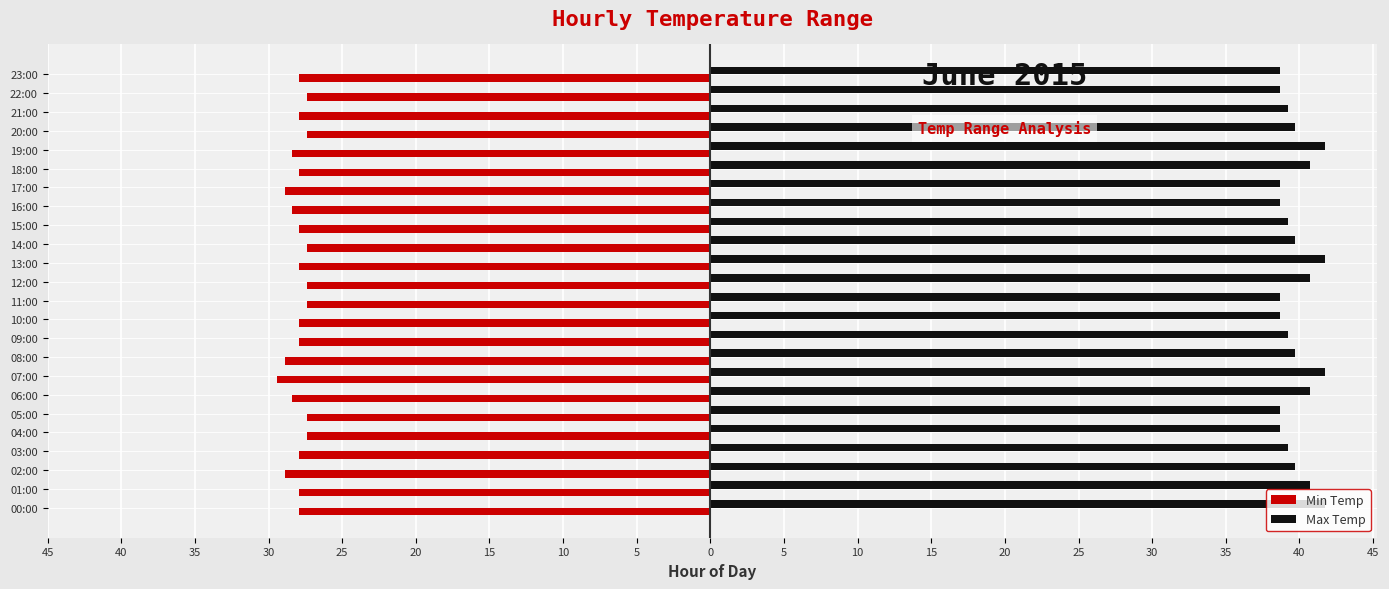

What are all the series names shown in the legend?

Min Temp, Max Temp